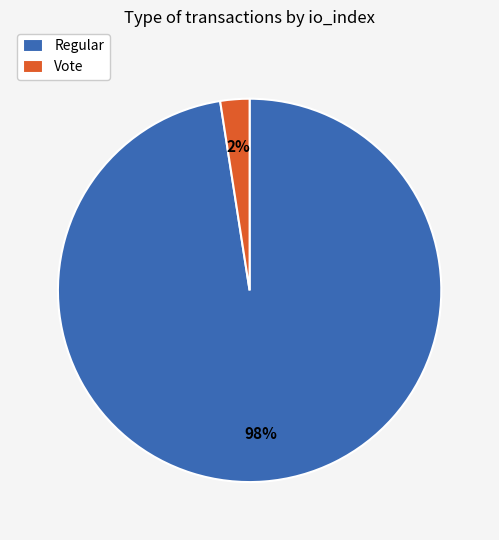

How many slices are in this pie chart?

2